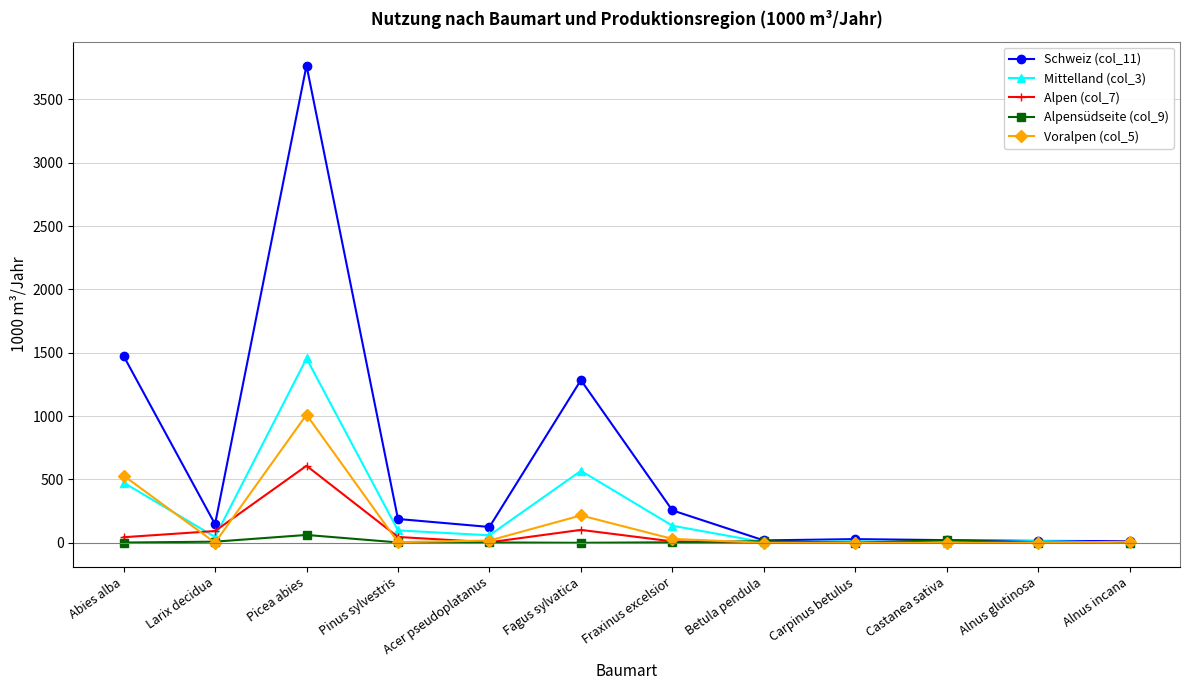

Is this an area chart (filled region under the line)?

No